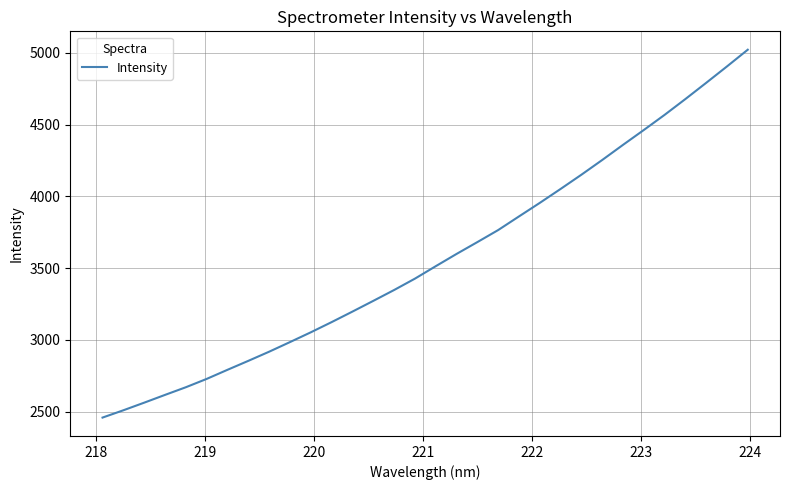

What is the smallest value displayed?

2458.9